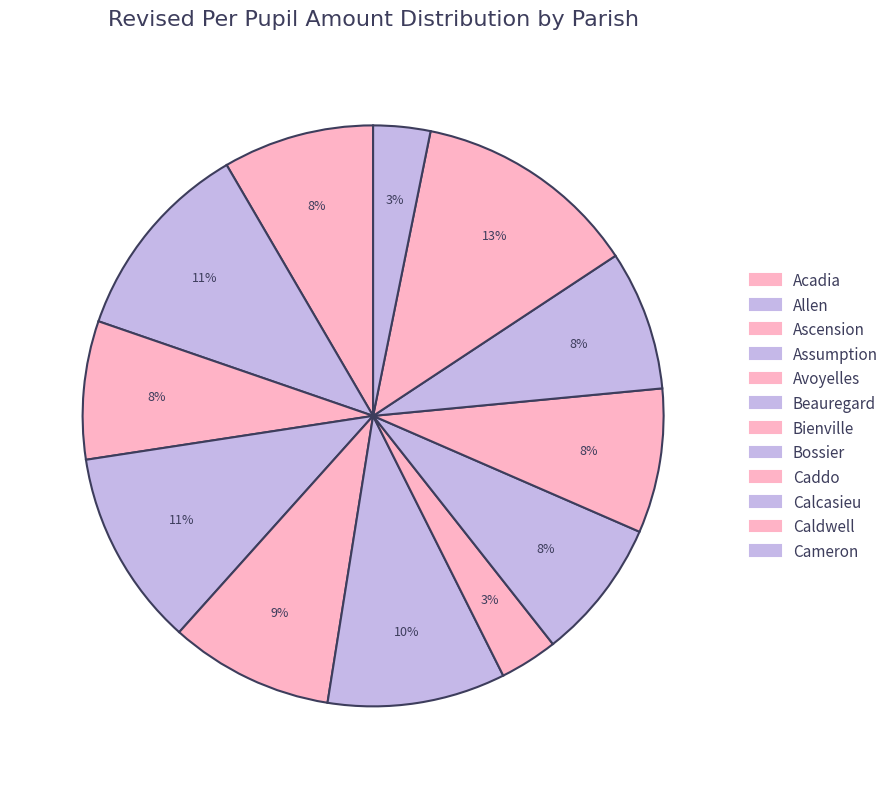

How many slices are in this pie chart?

12